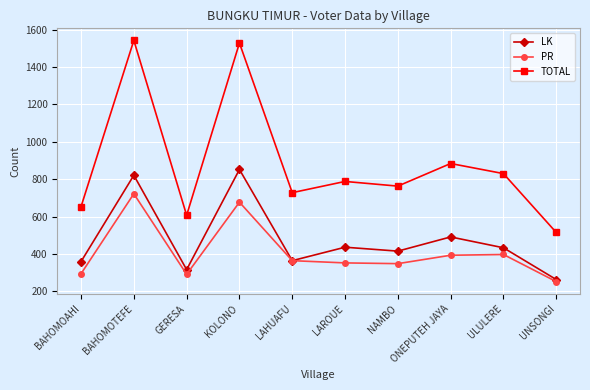

What is the label of the 8th point from the left?

ONEPUTEH JAYA